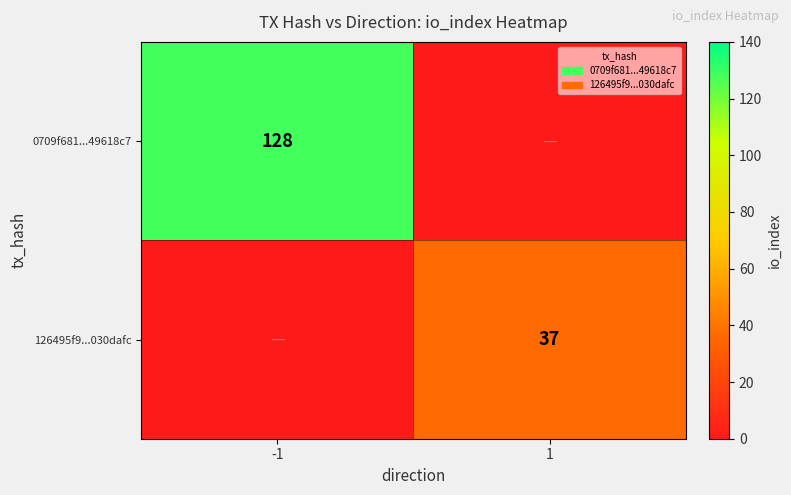

At which category is the sum across all series the highest?

-1